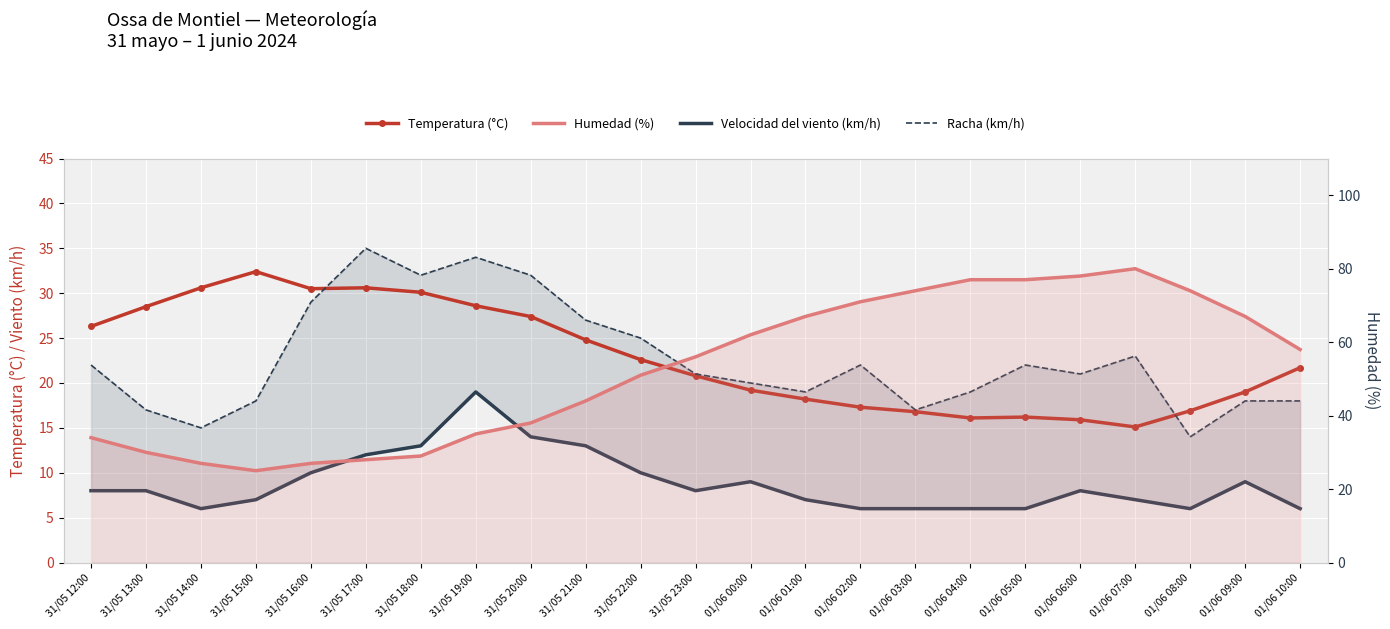

At 01/06 10:00, list the series in order from smallest to largest.

Velocidad del viento (km/h), Racha (km/h), Temperatura (°C), Humedad (%)